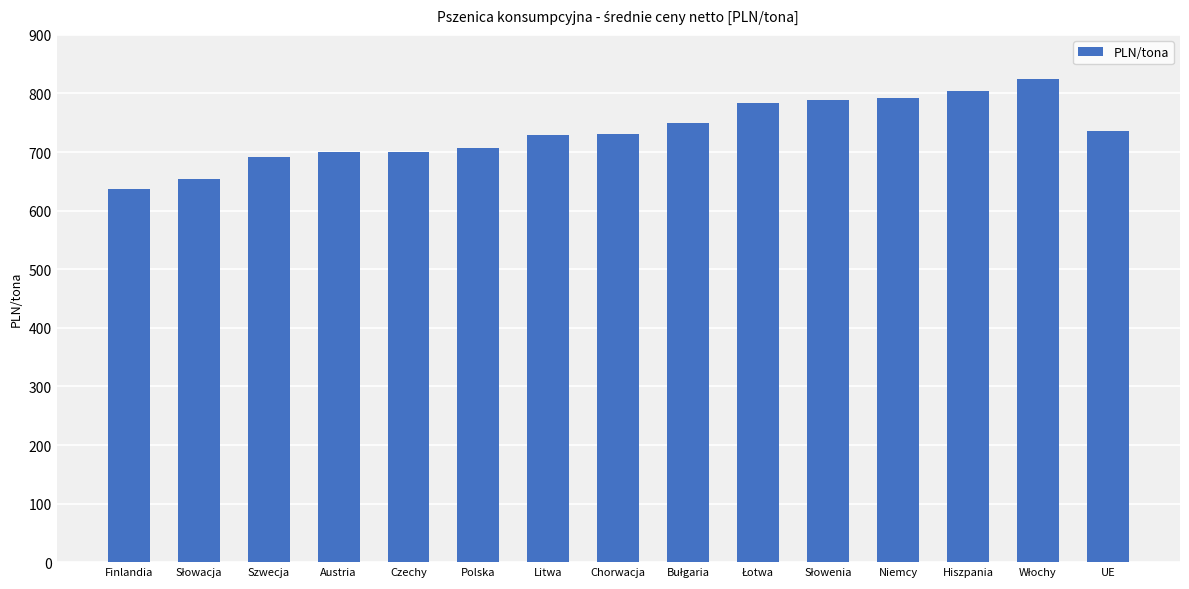

Is it true that the value at Chorwacja is 276.4?

False